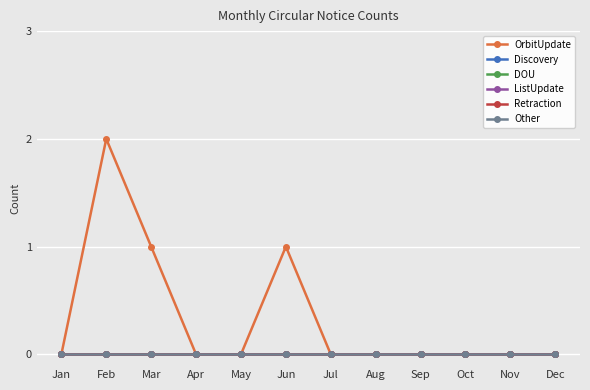

Does the chart have visible grid lines?

Yes